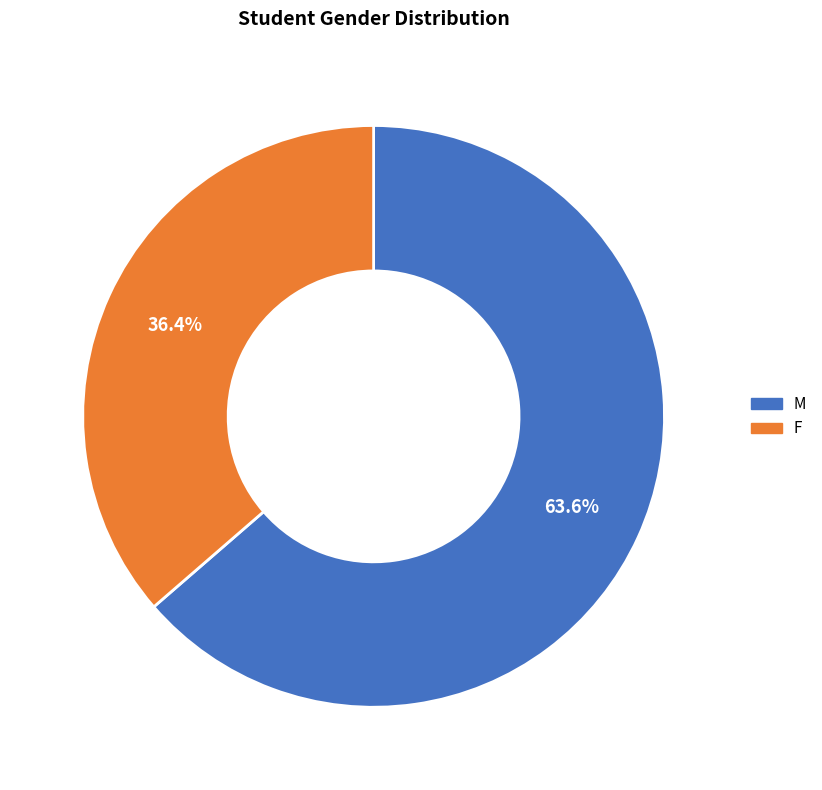

Does any single category account for the majority?

Yes